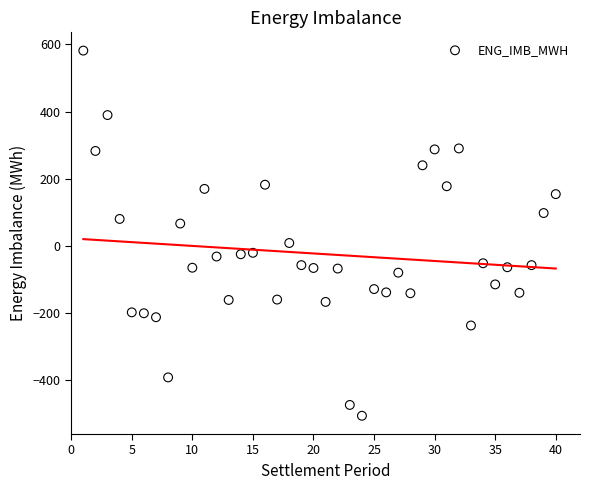

What is the range of X values (max minus min)?

39.0